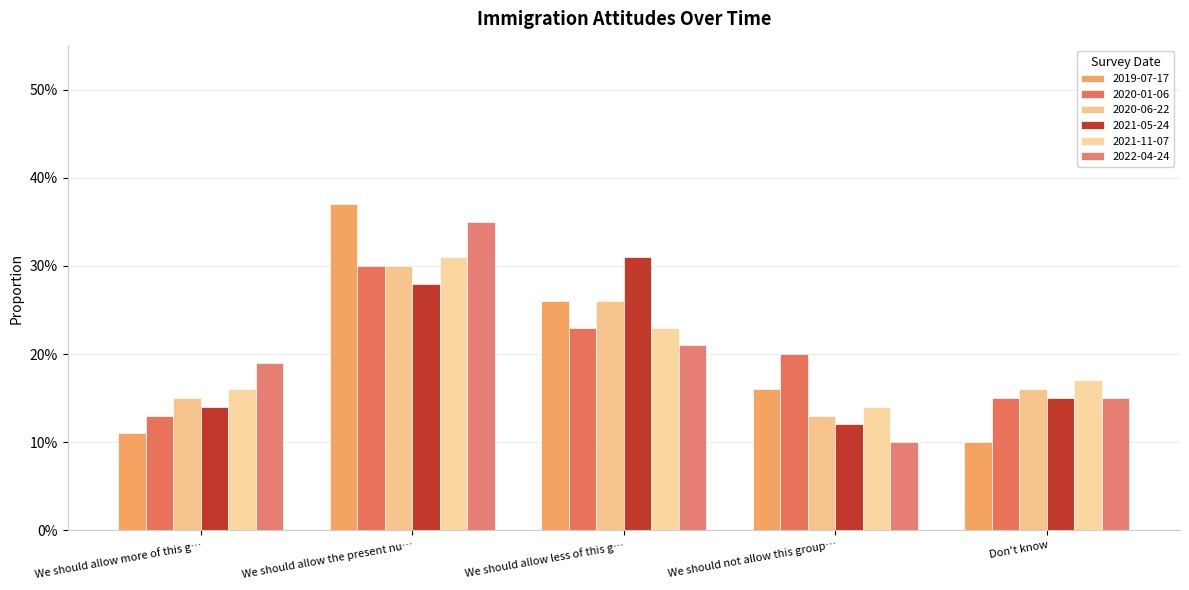

Does the chart contain any negative values?

No